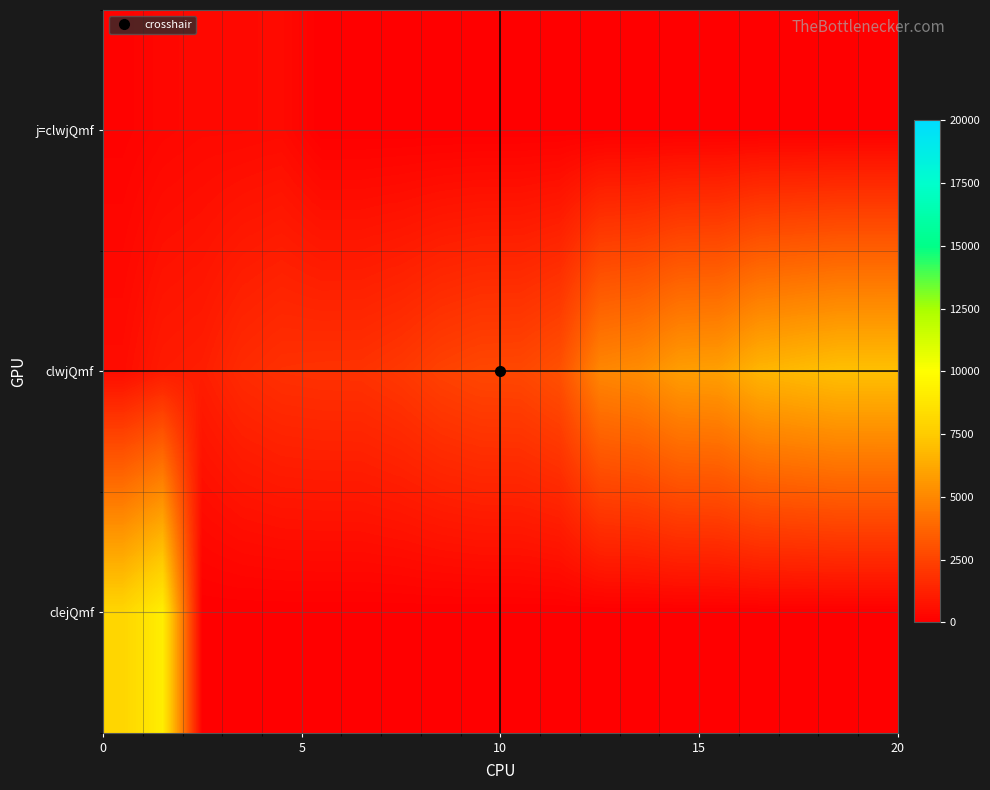

How many categories are shown in the chart?

20